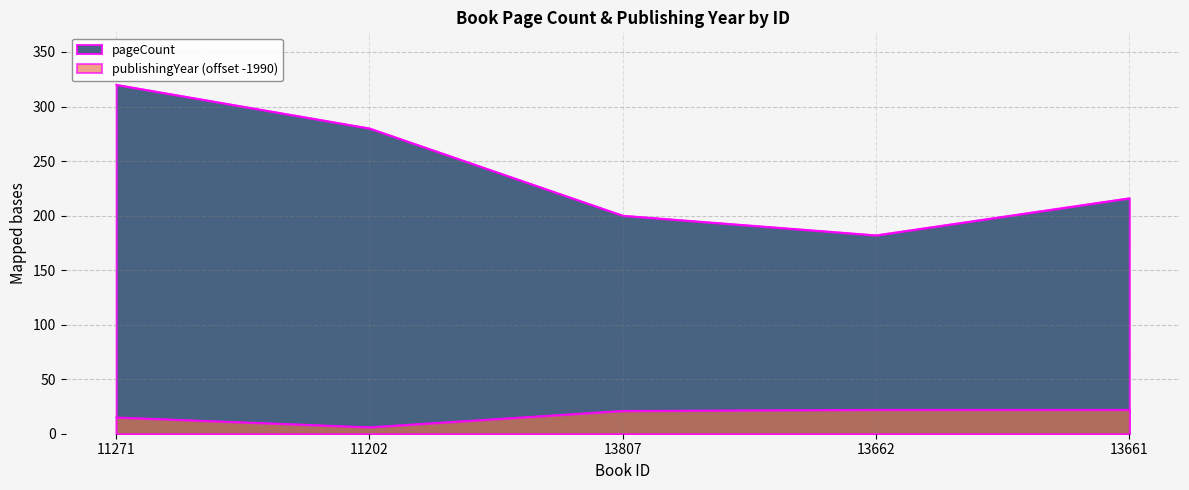

Where is the first local minimum for pageCount?

13662